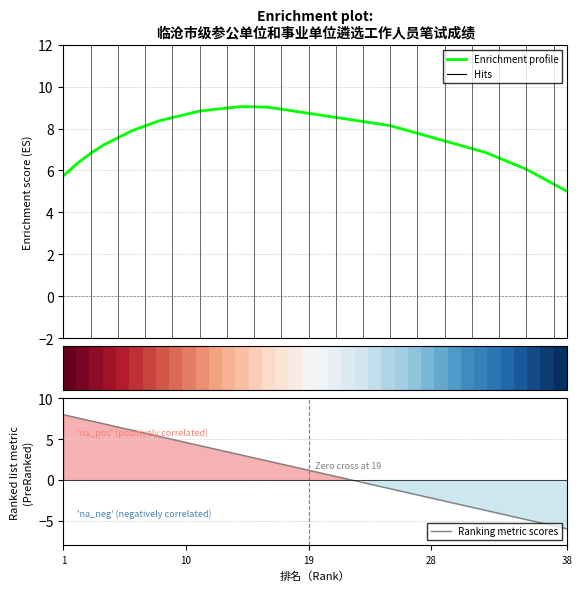

How many times do Enrichment profile and Ranking metric scores cross each other?

1